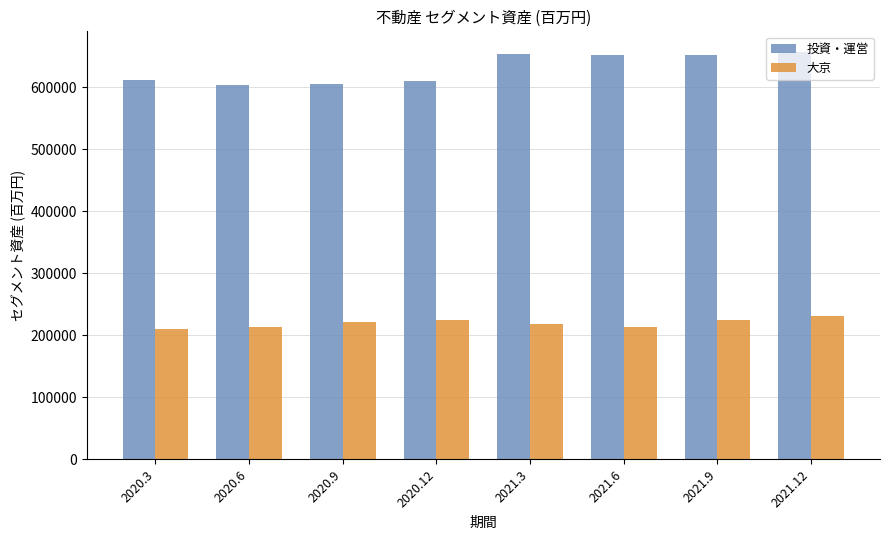

What is the difference between the highest and lowest values at 2020.9?

384728